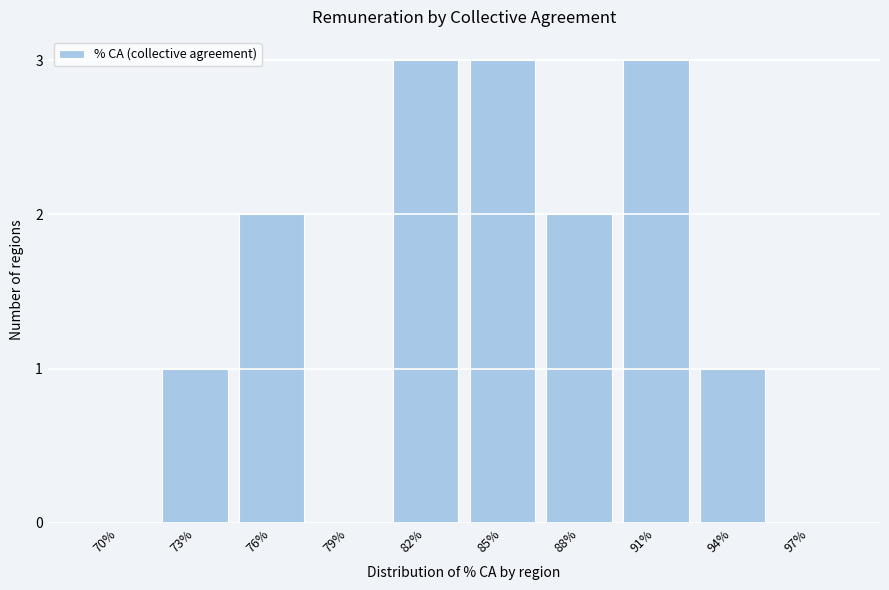

Reading left to right, extract all data points from this chart.

70%=0	73%=1	76%=2	79%=0	82%=3	85%=3	88%=2	91%=3	94%=1	97%=0